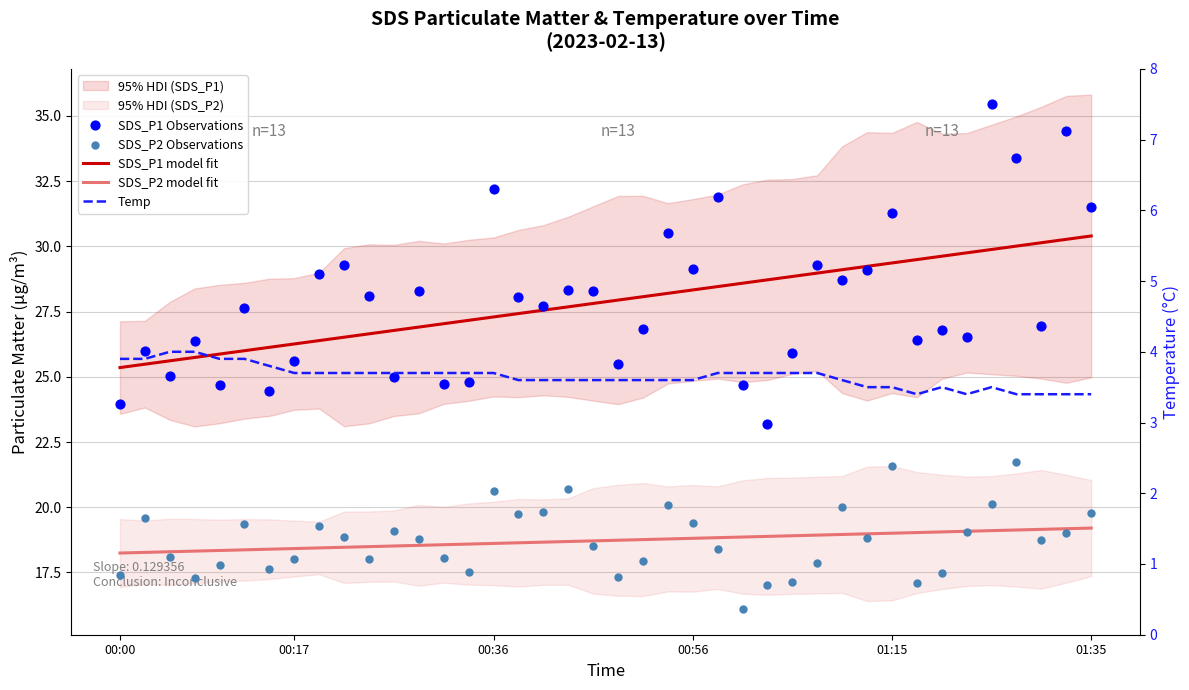

At how many categories does at least one series exceed 14?

40